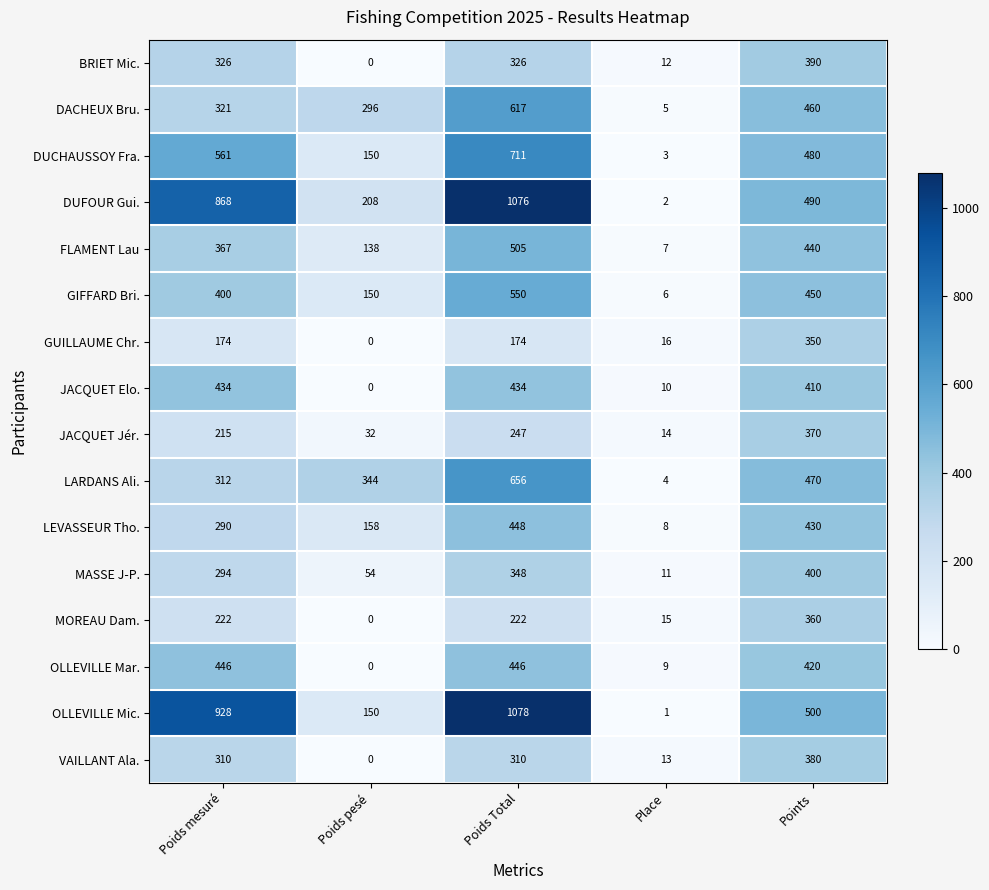

The value of VAILLANT Ala. at Poids pesé is 0. True or false?

True